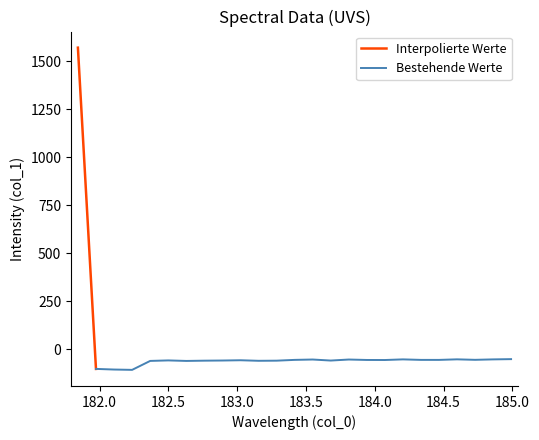

True or false: the data shows -87.3 at 10.

False